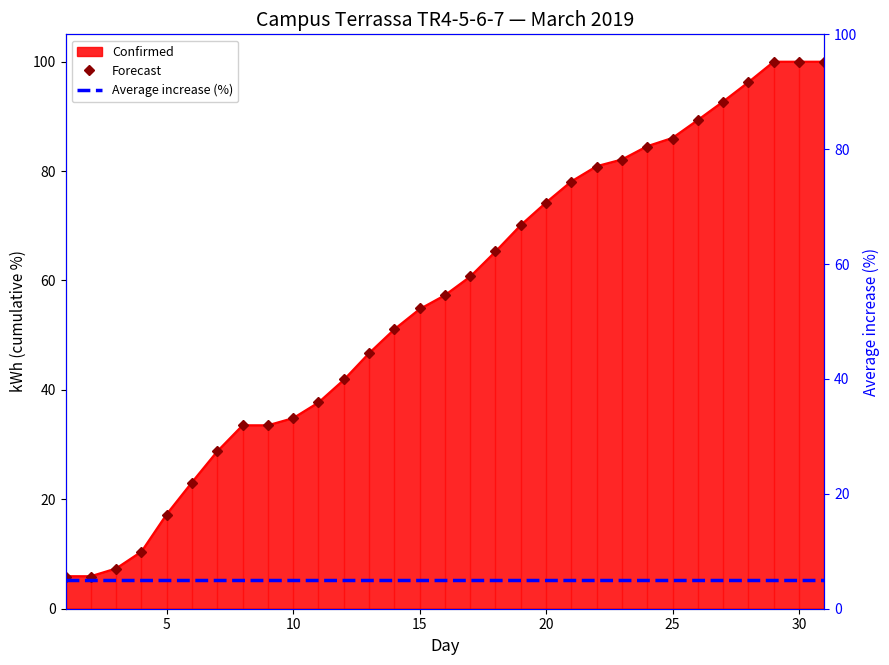

Which series has the largest total across all categories?

Forecast